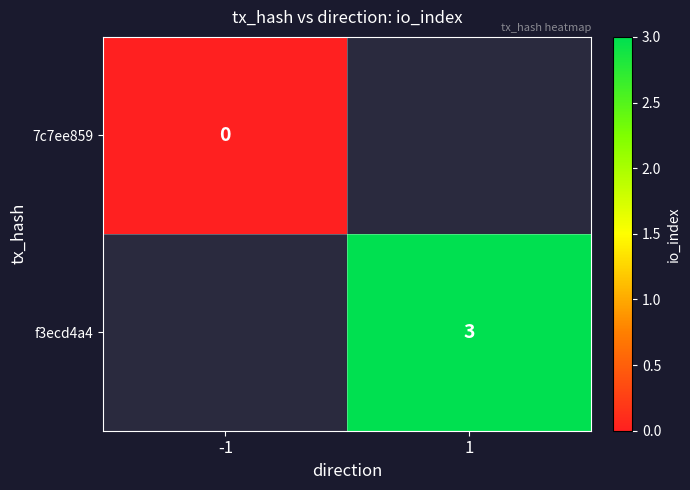

The f3ecd4a4 series shows 3 at 1. True or false?

True